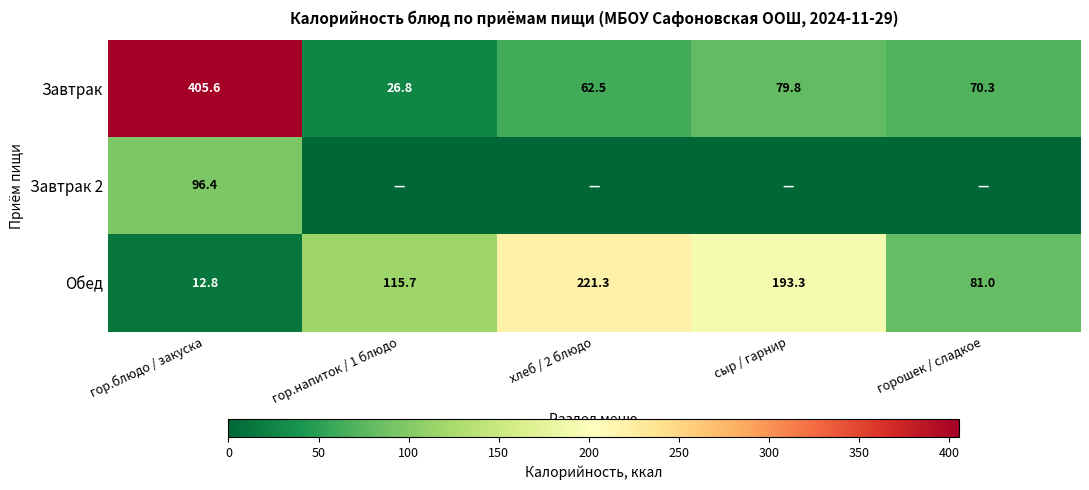

How many values in the Завтрак series are below 70?

2